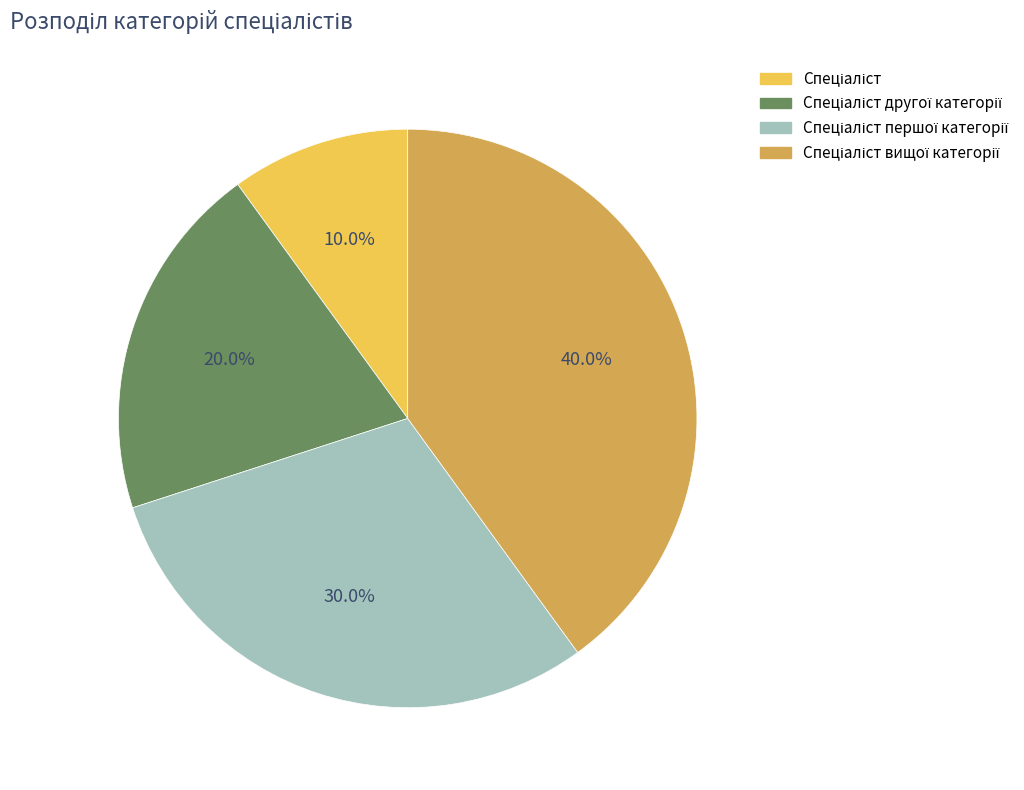

How many slices are in this pie chart?

4